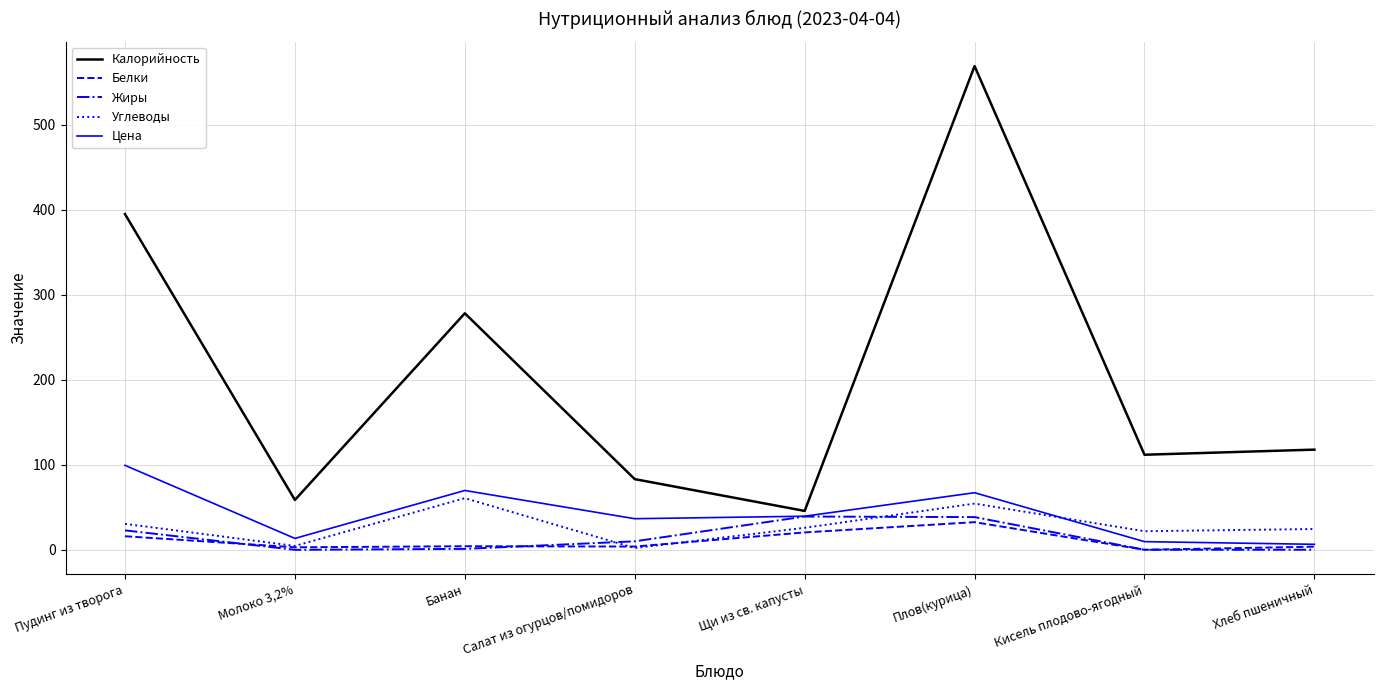

List the series in order of their peak value, lowest first.

Белки, Жиры, Углеводы, Цена, Калорийность